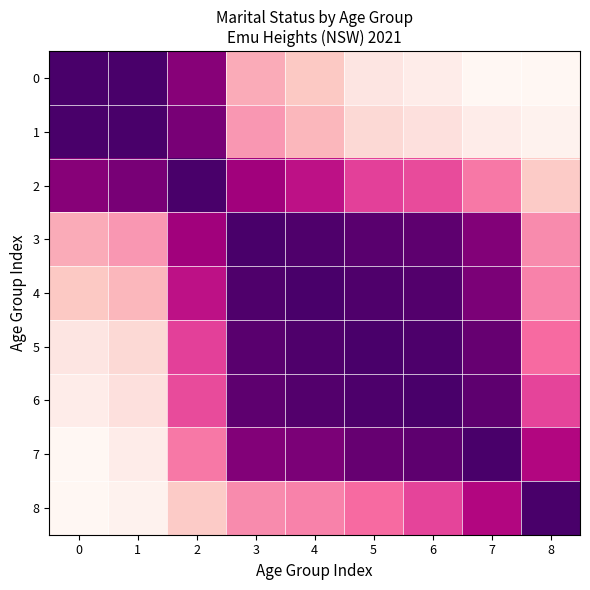

At how many categories does at least one series exceed 0?

9